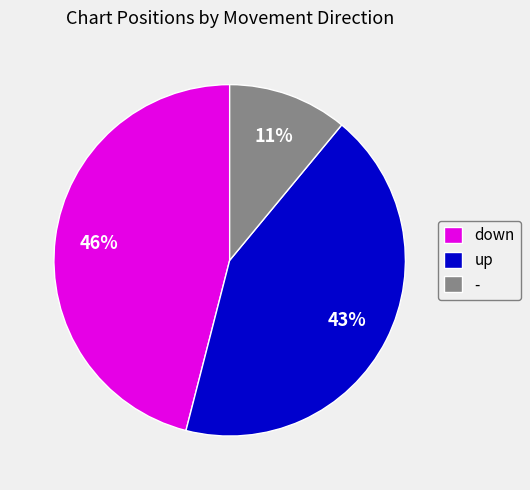

Rank the categories by value from lowest to highest.

-, up, down